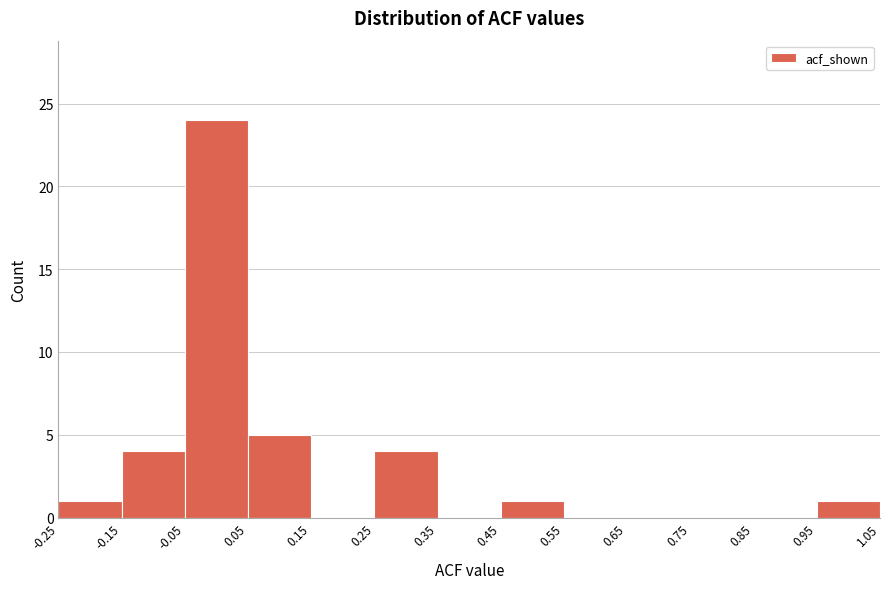

Reading left to right, transcribe this chart: for each bar, give the range it covers on the x-axis and its height. The values are not printed on the chart, so give them approximately, as read against the axis.

-0.25 to -0.15: 1
-0.15 to -0.05: 4
-0.05 to 0.05: 24
0.05 to 0.15: 5
0.15 to 0.25: 0
0.25 to 0.35: 4
0.35 to 0.45: 0
0.45 to 0.55: 1
0.55 to 0.65: 0
0.65 to 0.75: 0
0.75 to 0.85: 0
0.85 to 0.95: 0
0.95 to 1.05: 1